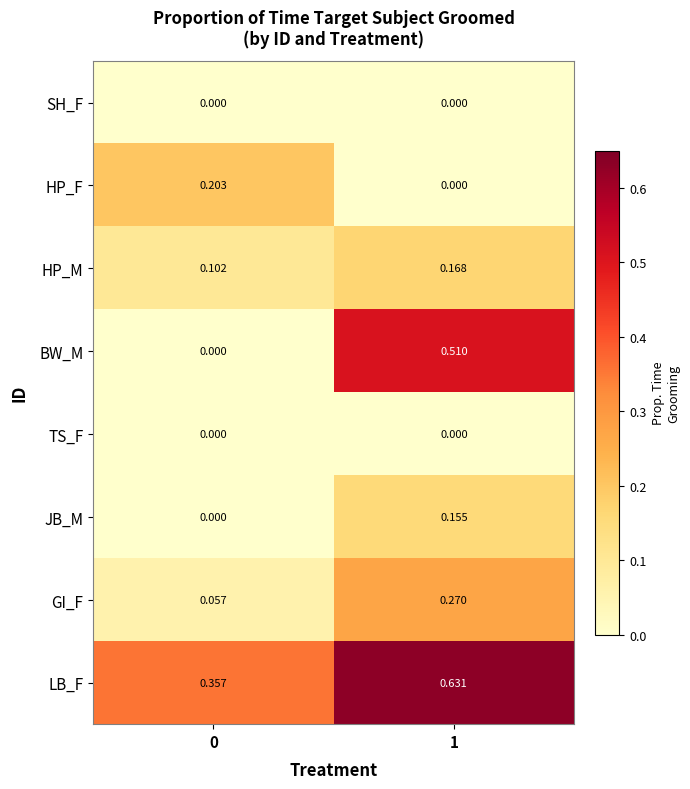

Which series has the largest total across all categories?

LB_F